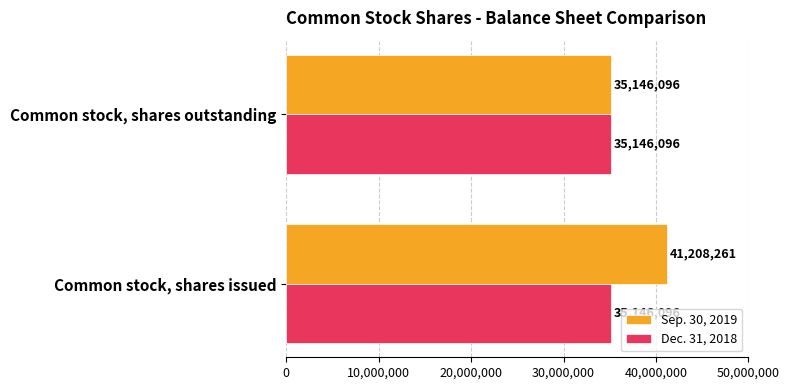

The Dec. 31, 2018 series shows 35146096 at Common stock, shares issued. True or false?

True